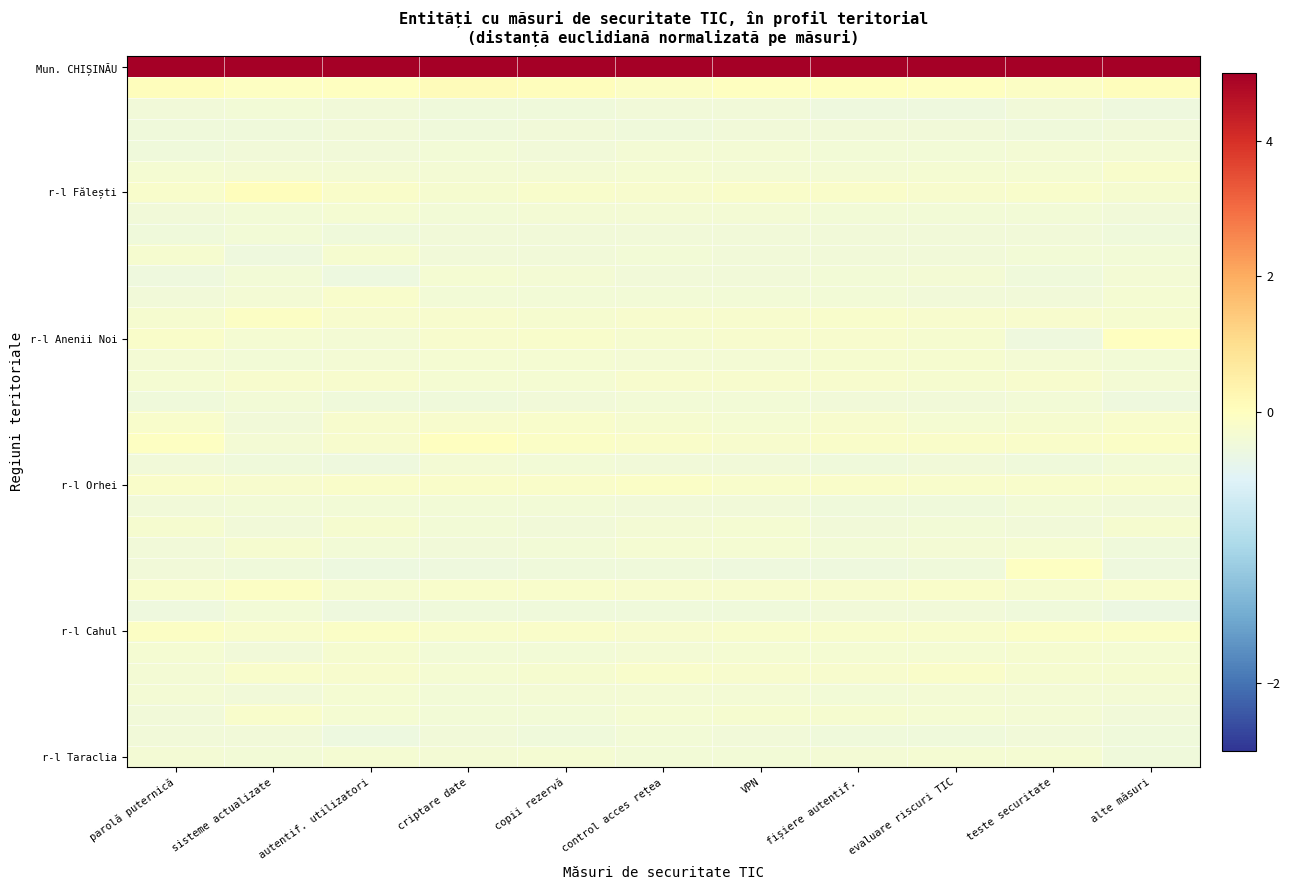

At how many categories does at least one series exceed 1?

11